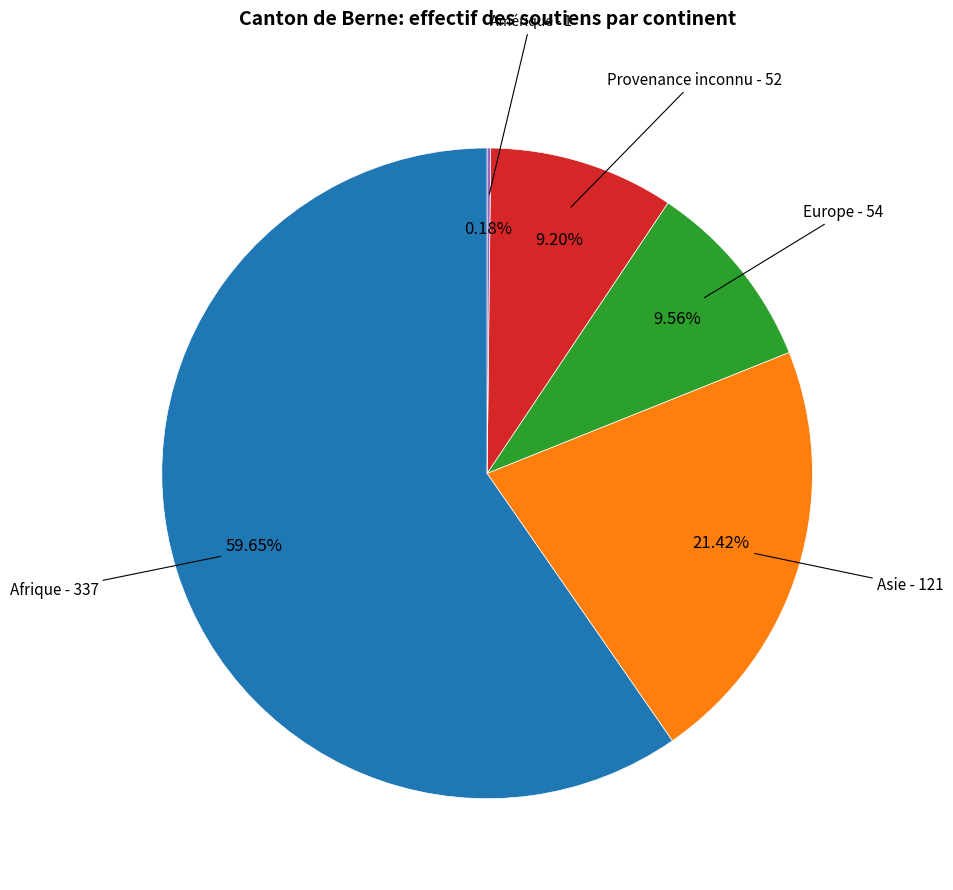

Is Afrique the majority of the pie?

Yes